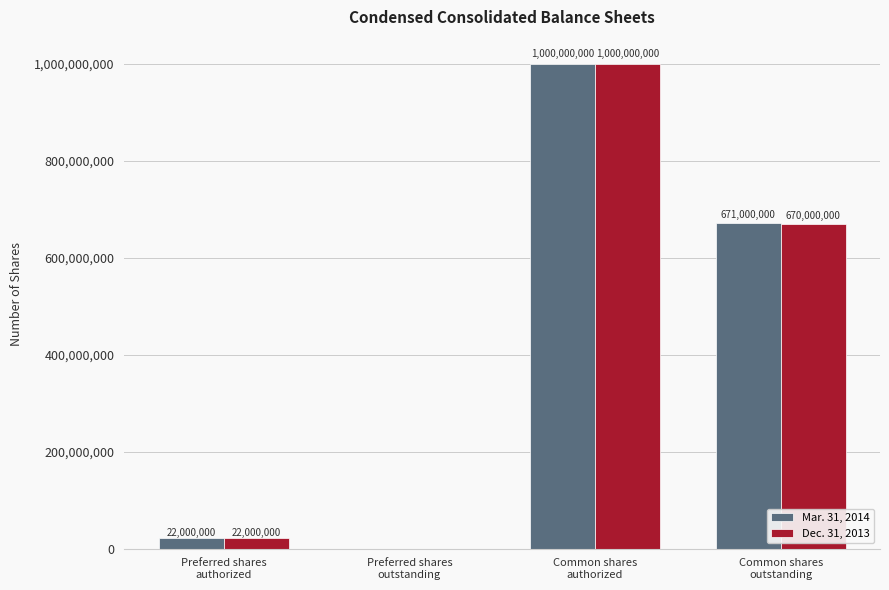

What is the maximum value shown in the chart?

1000000000